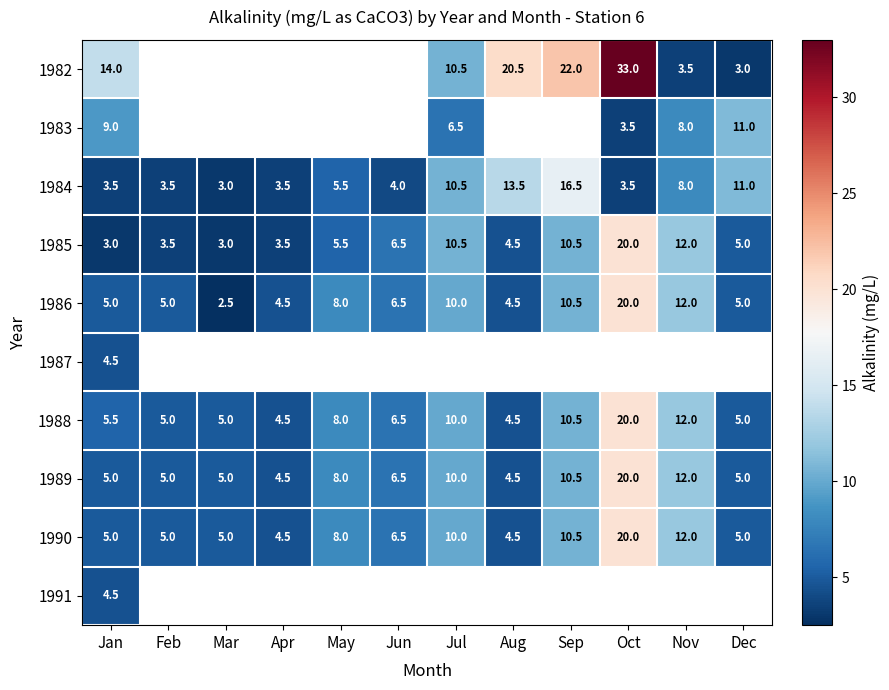

Which category has the lowest value in the 1984 series?

Mar